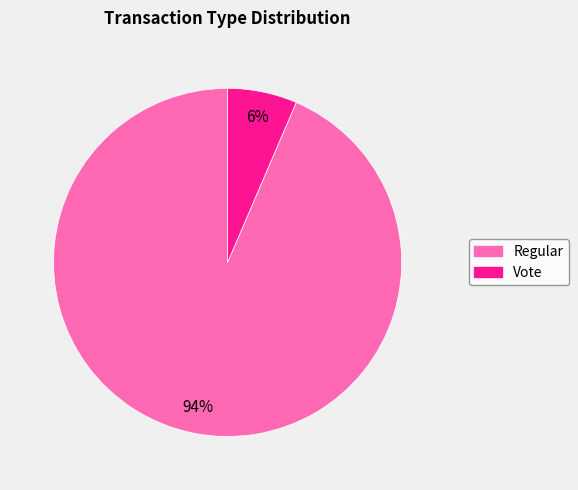

Which has a higher value, Vote or Regular?

Regular